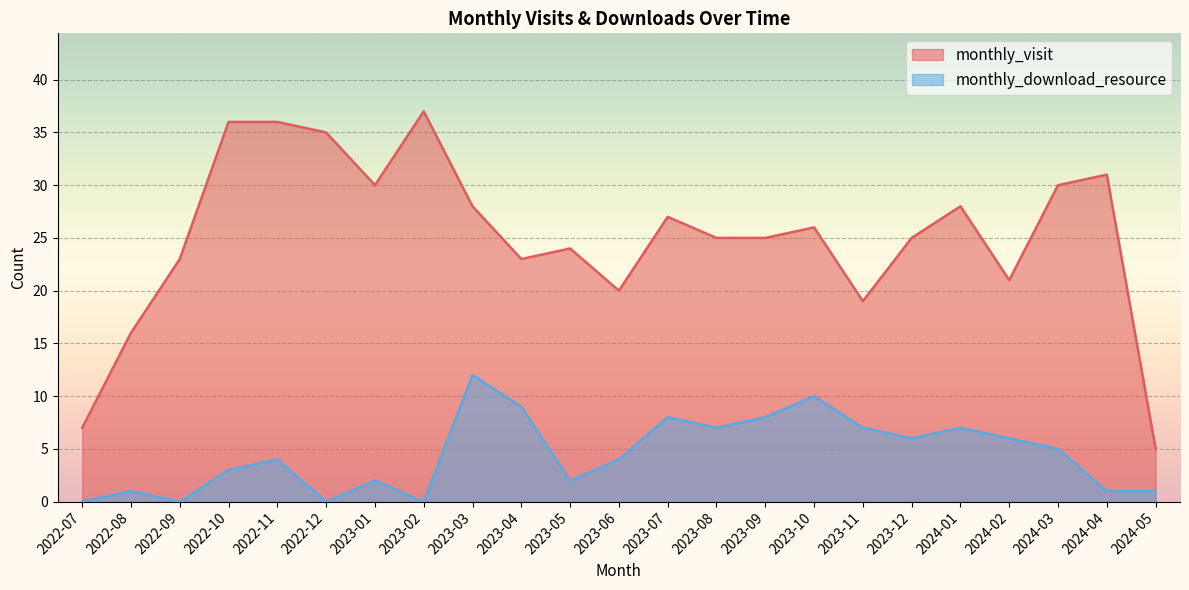

What is the value of the monthly_visit point at the 19th from the left?

28